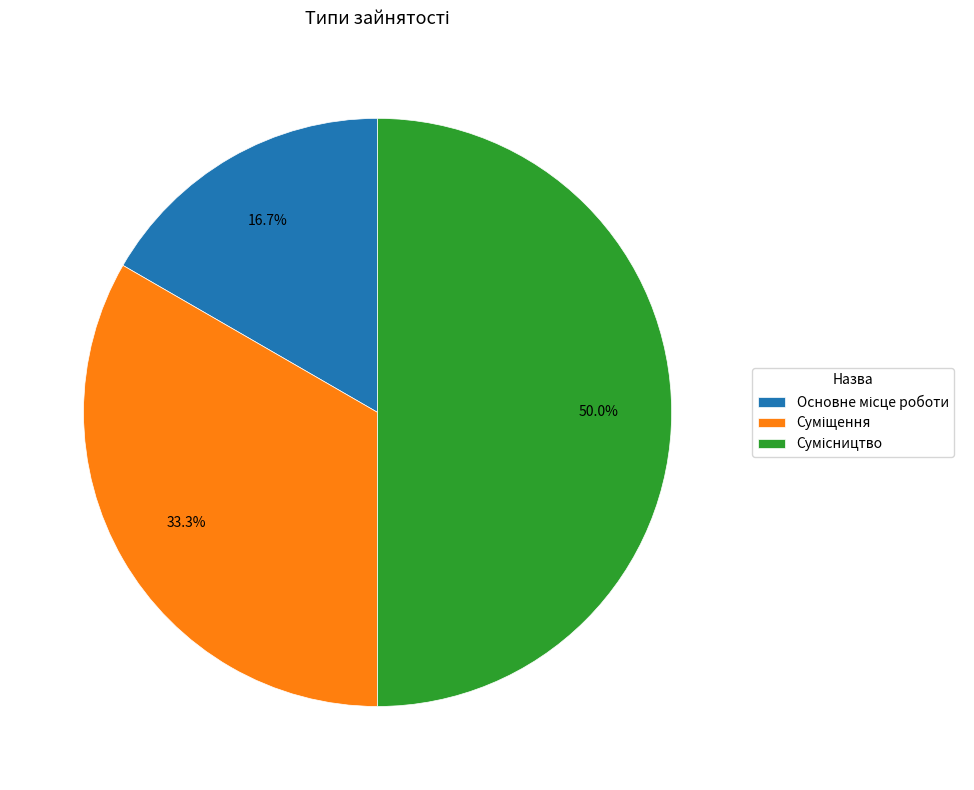

To the nearest percent, what portion does Суміщення represent?

33%